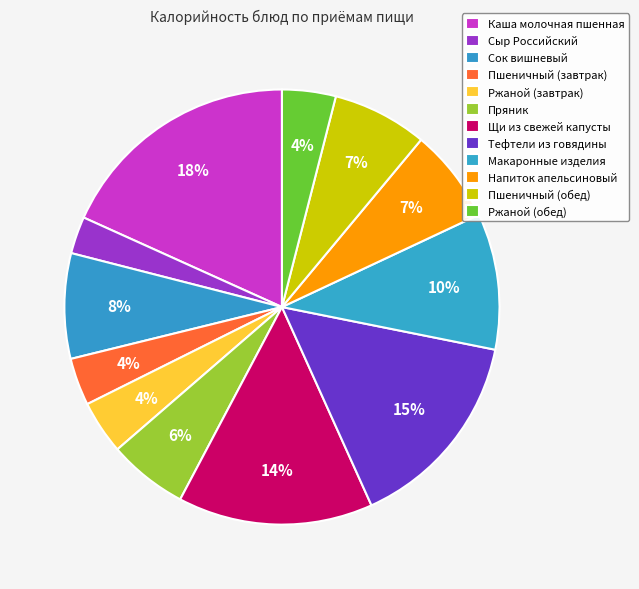

Which has a higher value, Ржаной (обед) or Щи из свежей капусты?

Щи из свежей капусты